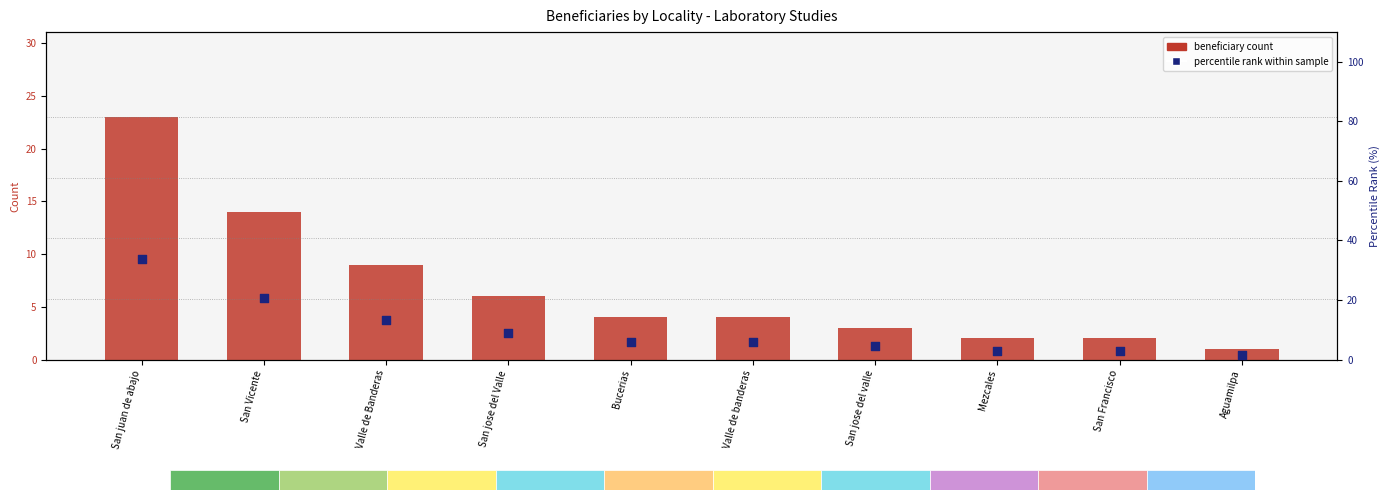

What are all the series names shown in the legend?

beneficiary count, percentile rank within sample